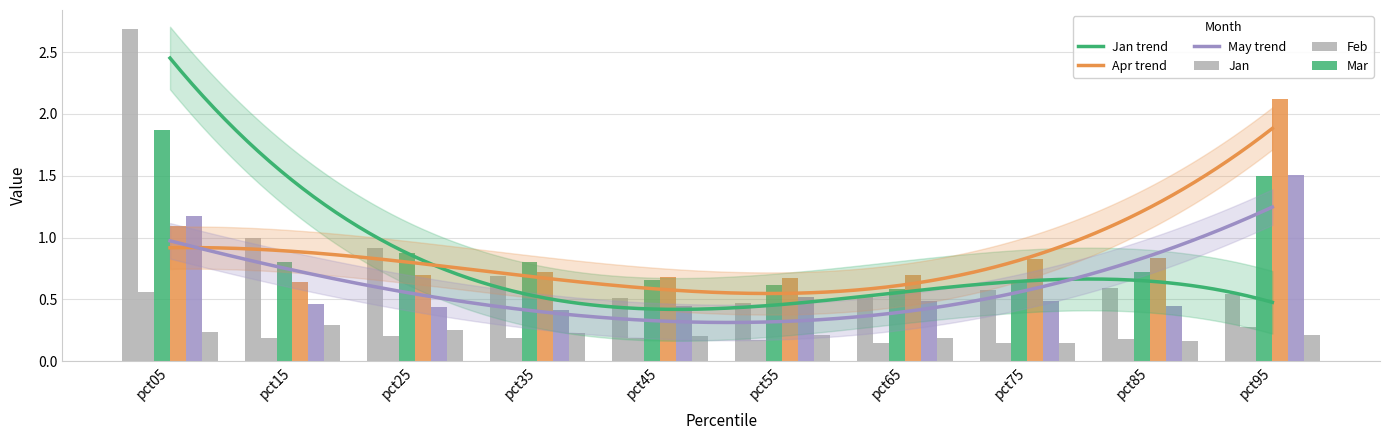

Between pct35 and pct85, which series saw the biggest shift?

Apr